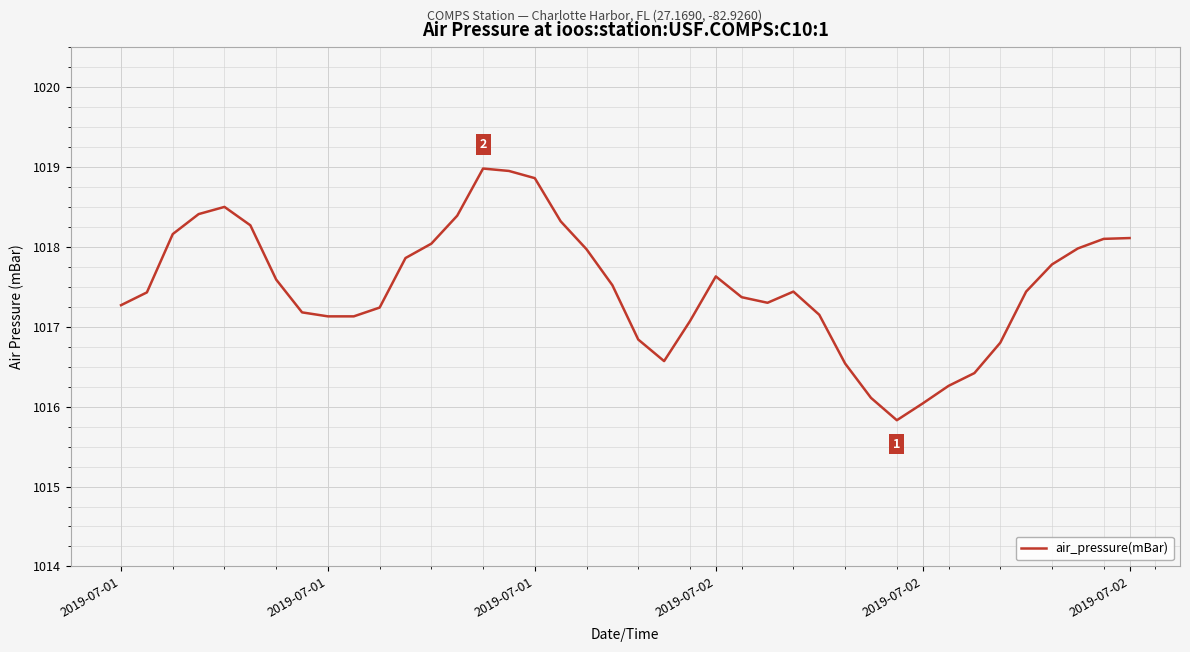

What is the greatest value displayed?

1019.0